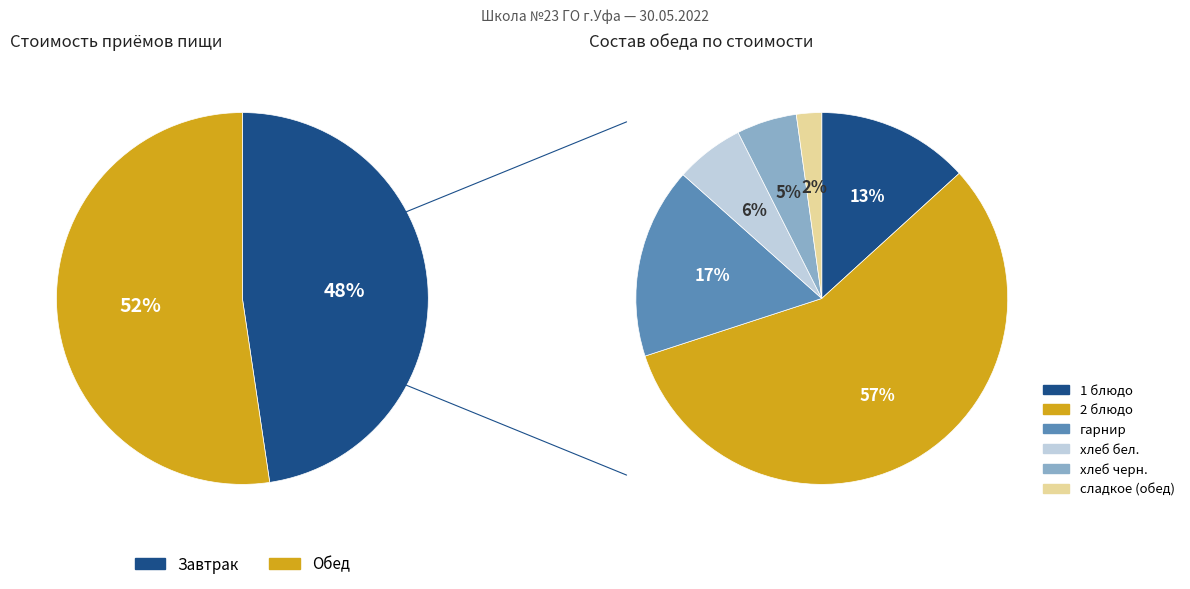

How many segments does this pie chart have?

2